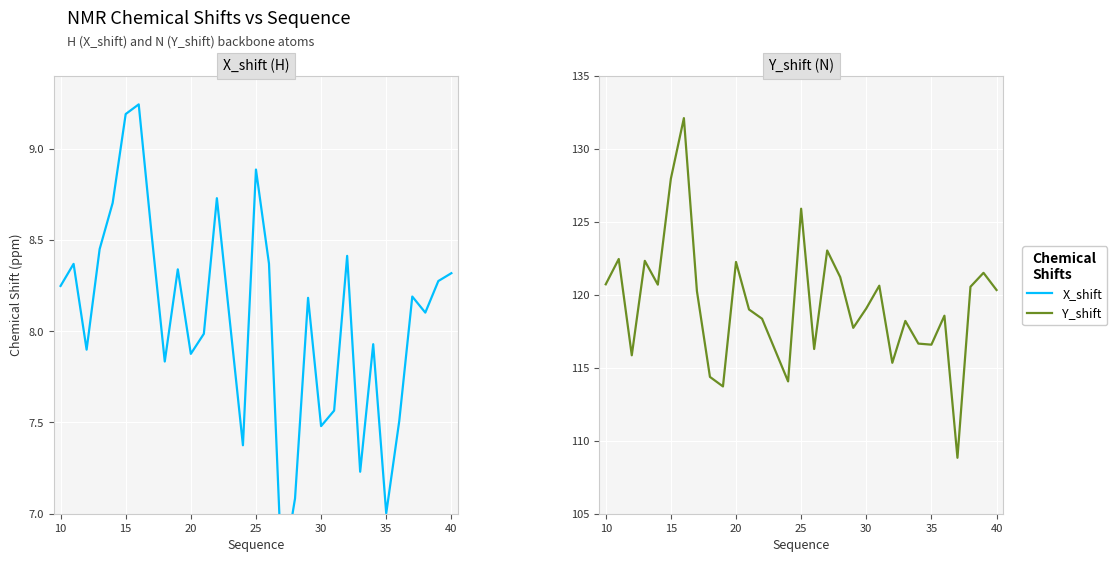

True or false: Y_shift and X_shift intersect in this chart.

False